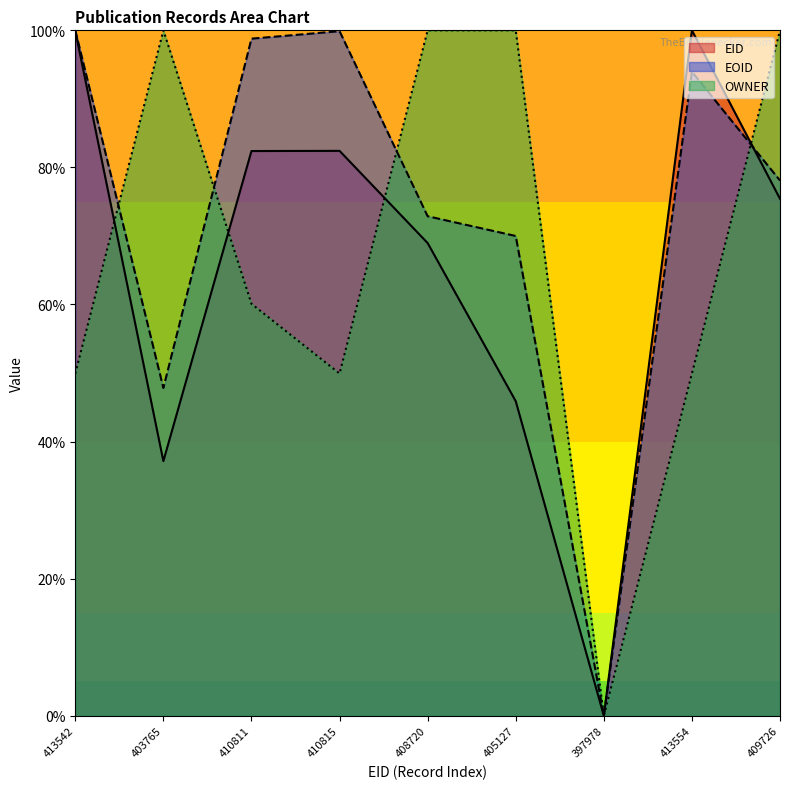

How many categories are shown in the chart?

9